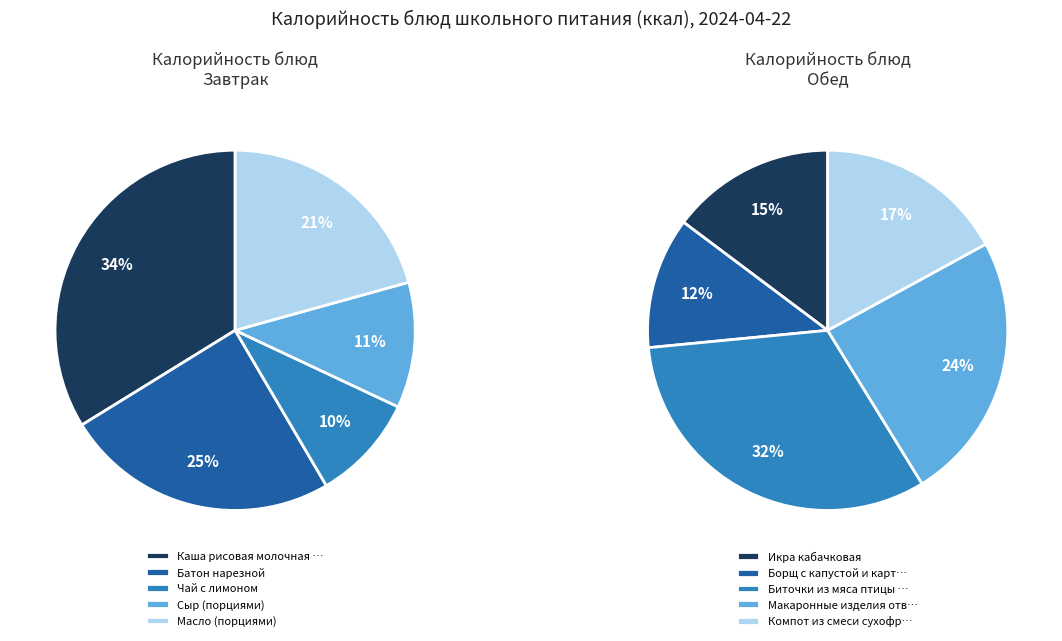

Which has a higher value, Сыр (порциями) or Чай с лимоном?

Сыр (порциями)